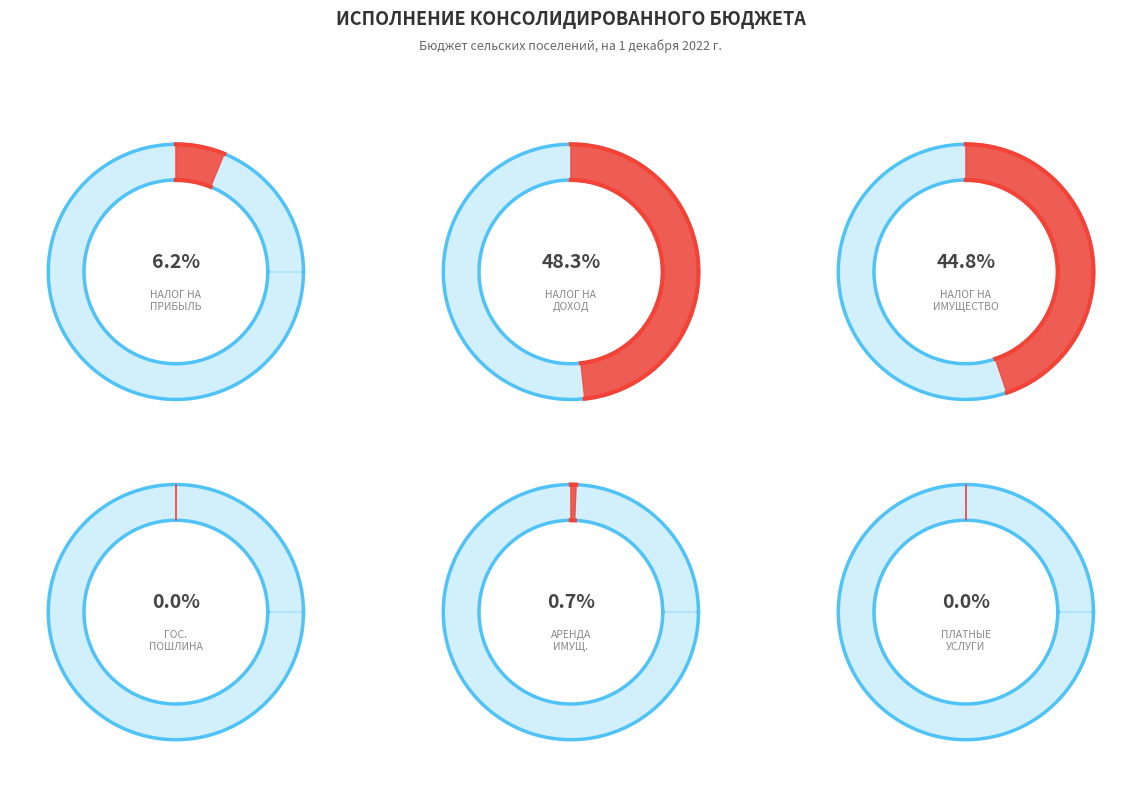

Which category has the smallest portion of the pie?

ДОХОДЫ ОТ ОКАЗАНИЯ ПЛАТНЫХ УСЛУГ